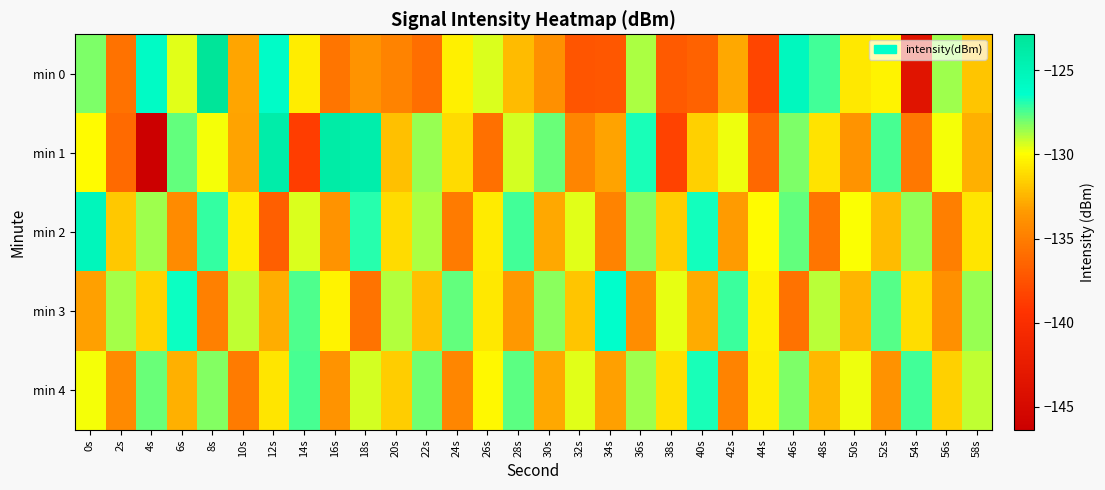

What is the spread (max minus min) of values at 6s?

7.6